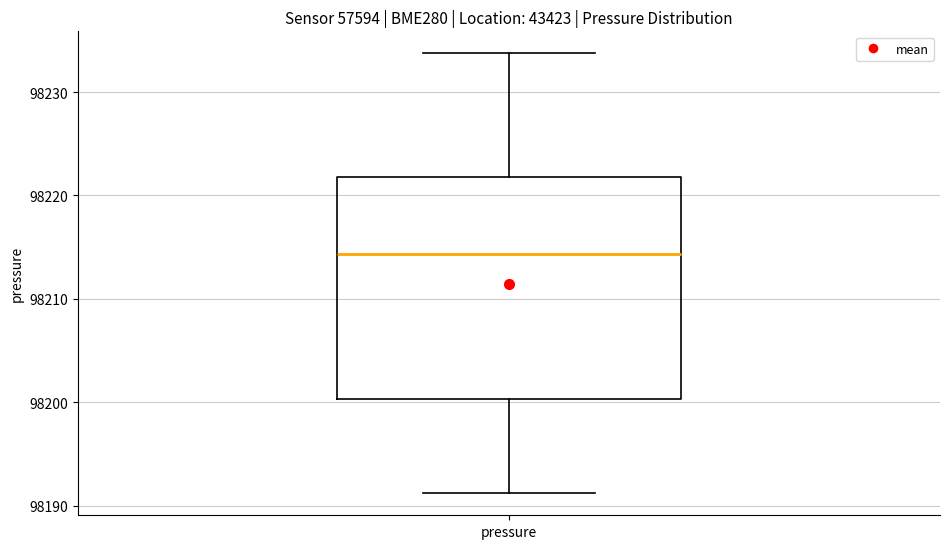

Transcribe this box plot: give where the median line is, the range the box spans, and where the two whiskers end, as read against the y-axis. The values are not printed on the chart, so give them approximately, as read against the axis.

median 98214, box 98200 to 98222, whiskers 98191 to 98234